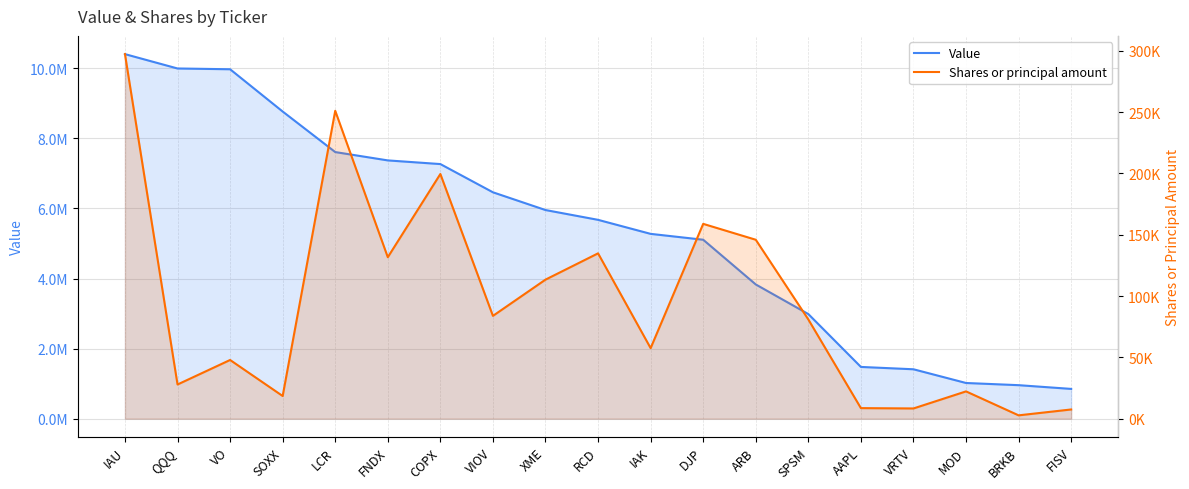

True or false: Shares or principal amount and Value cross at least once.

False